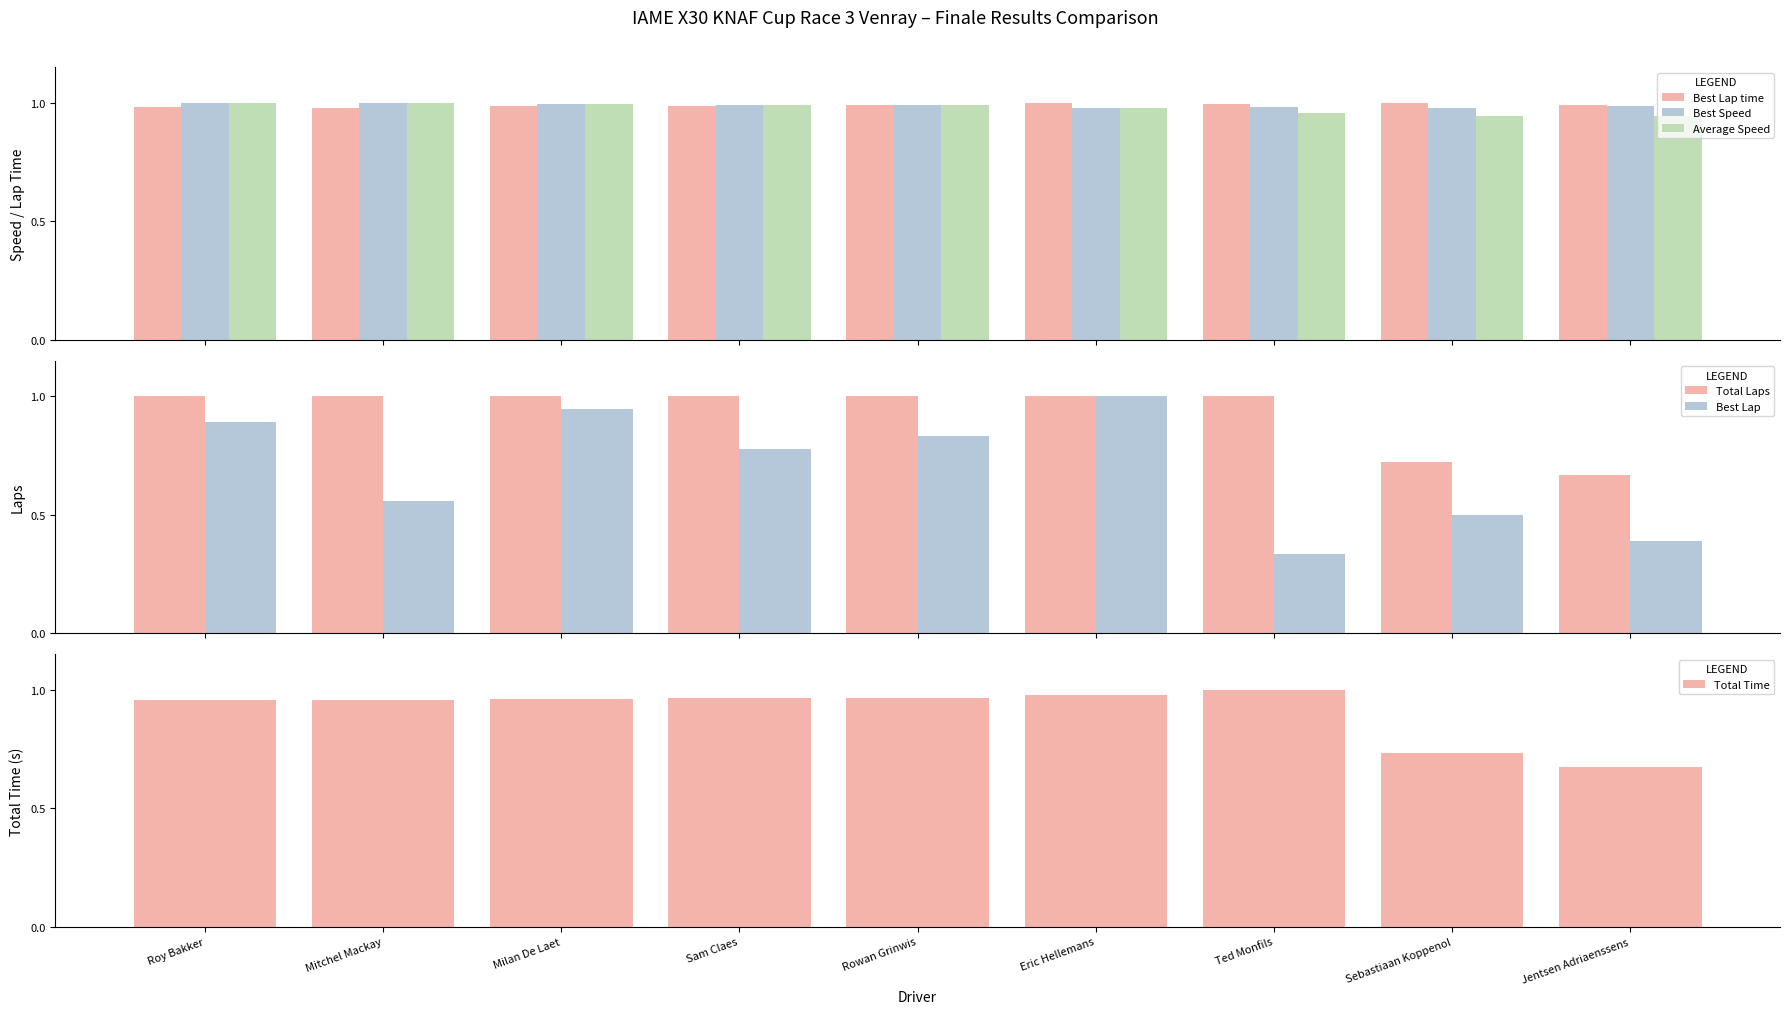

At how many categories does at least one series exceed 0?

9